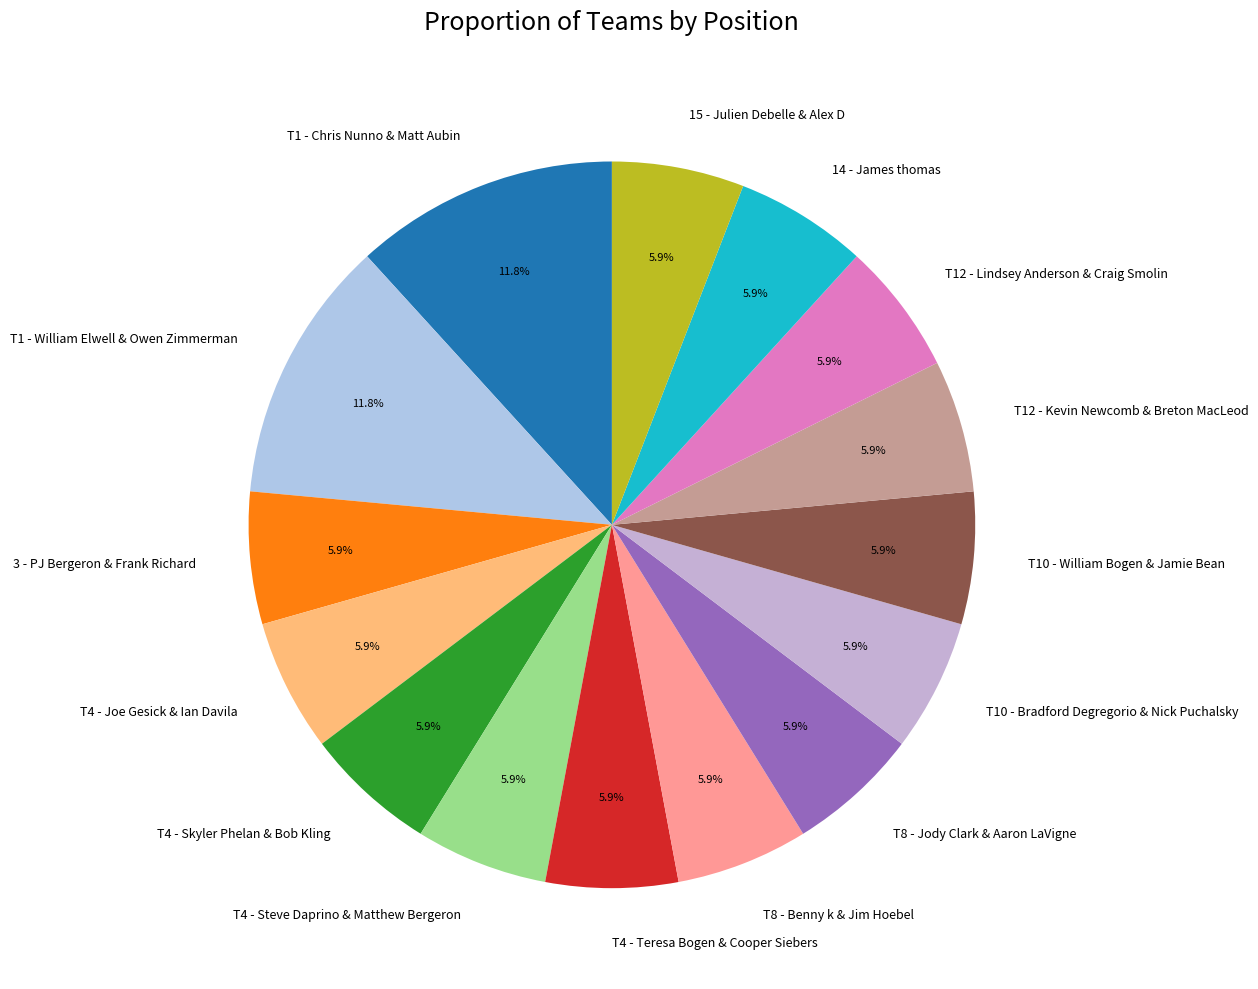

What is the ratio of the value at T10 - Bradford Degregorio & Nick Puchalsky to the value at 15 - Julien Debelle & Alex D?

1.0